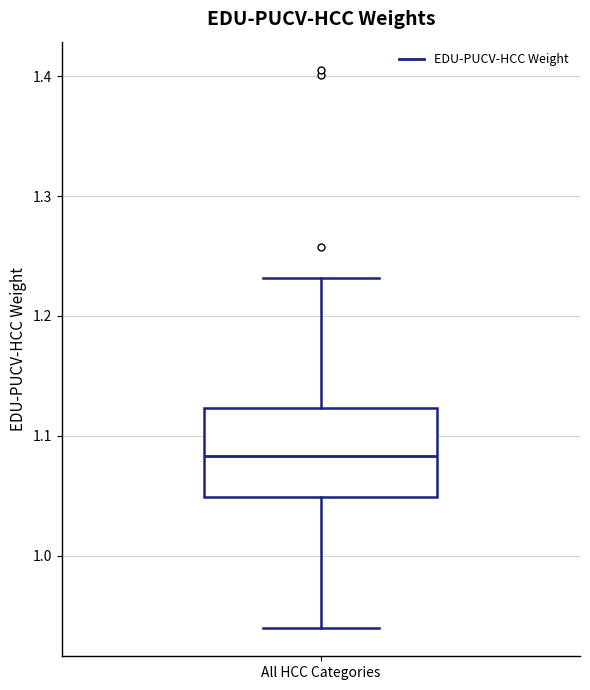

Transcribe this box plot: give where the median line is, the range the box spans, and where the two whiskers end, as read against the y-axis. The values are not printed on the chart, so give them approximately, as read against the axis.

median 1.08, box 1.05 to 1.12, whiskers 0.94 to 1.23